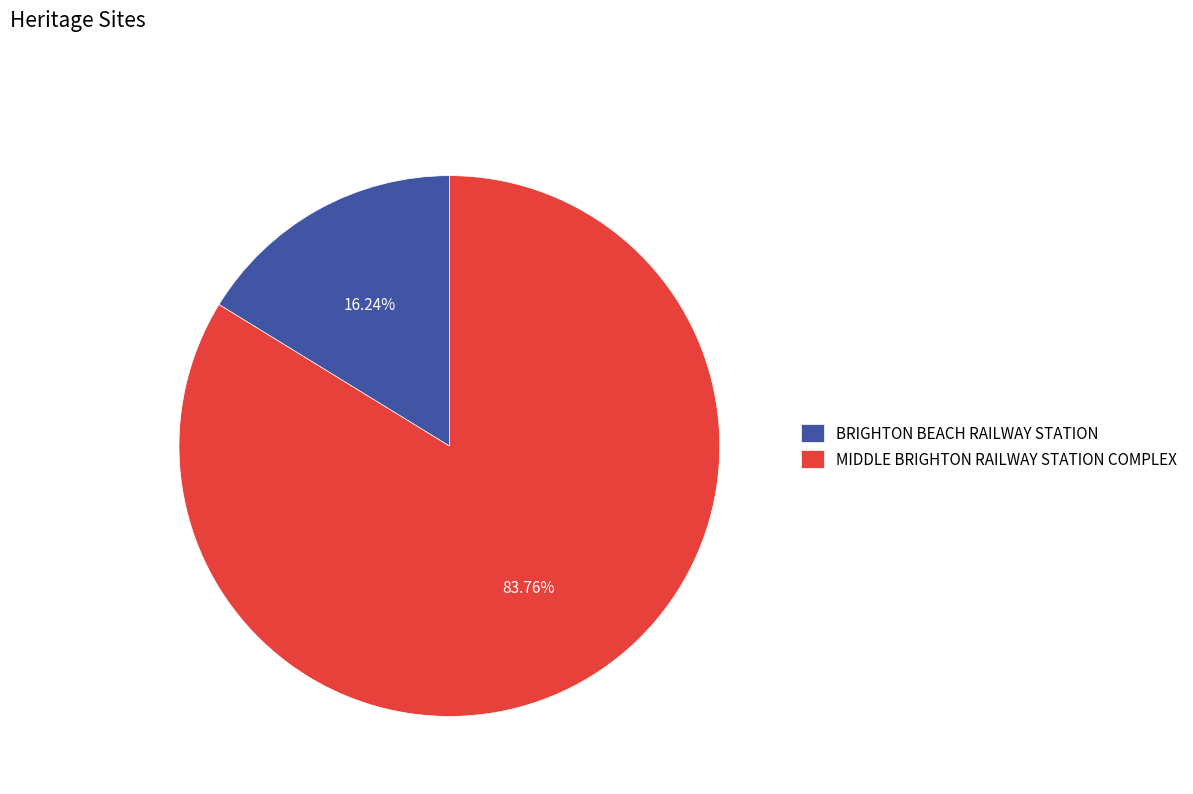

Does BRIGHTON BEACH RAILWAY STATION represent more than half of the total?

No